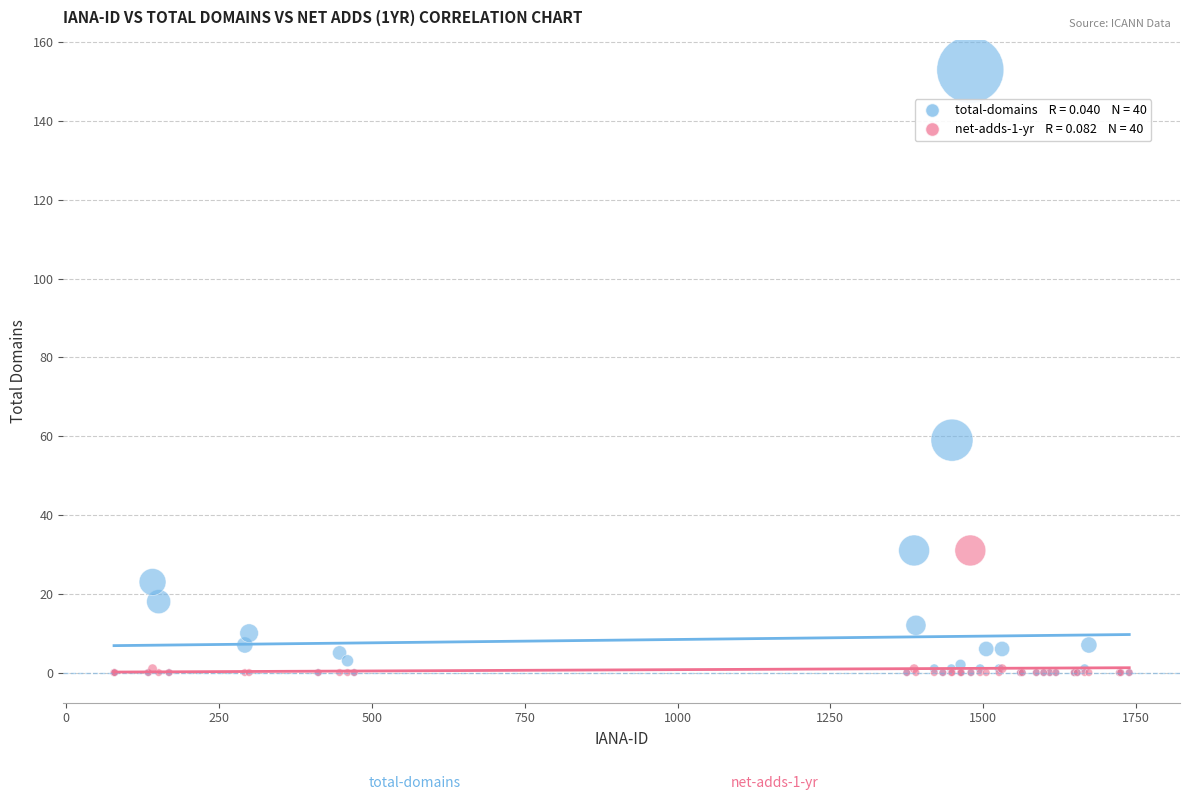

Across all series, what Y value is closest to 76?

59